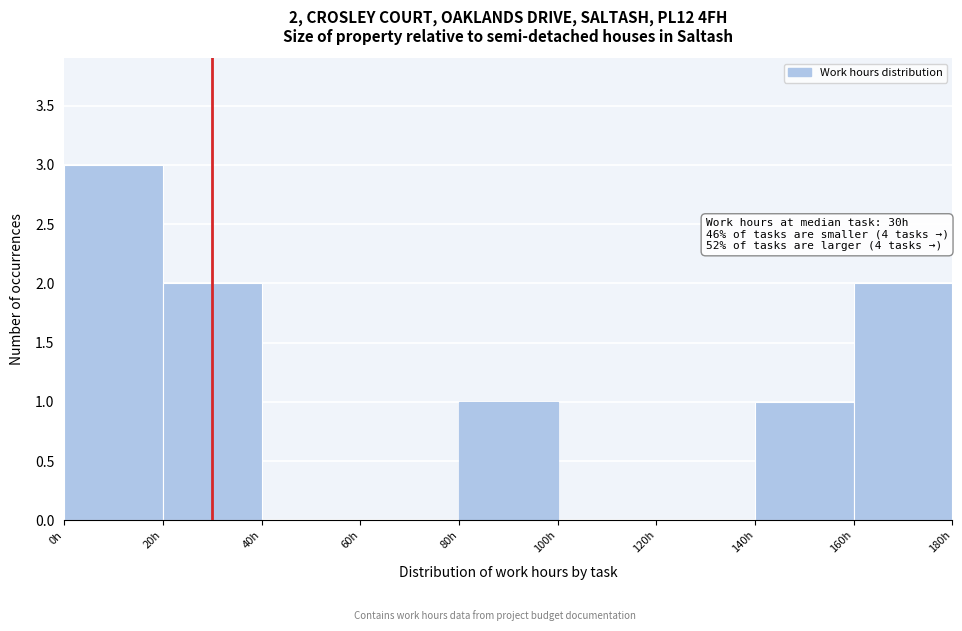

Over which range of the x-axis is the bar tallest?

0 to 20